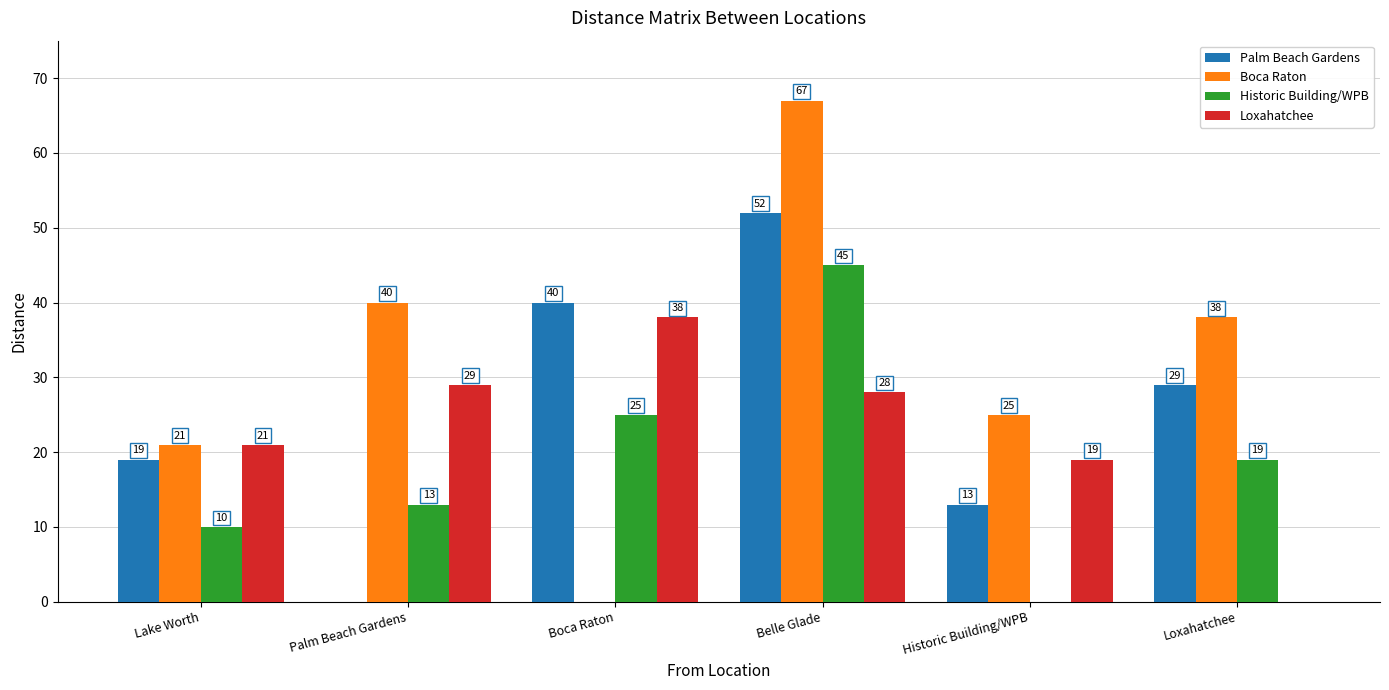

How many groups of bars are there?

6